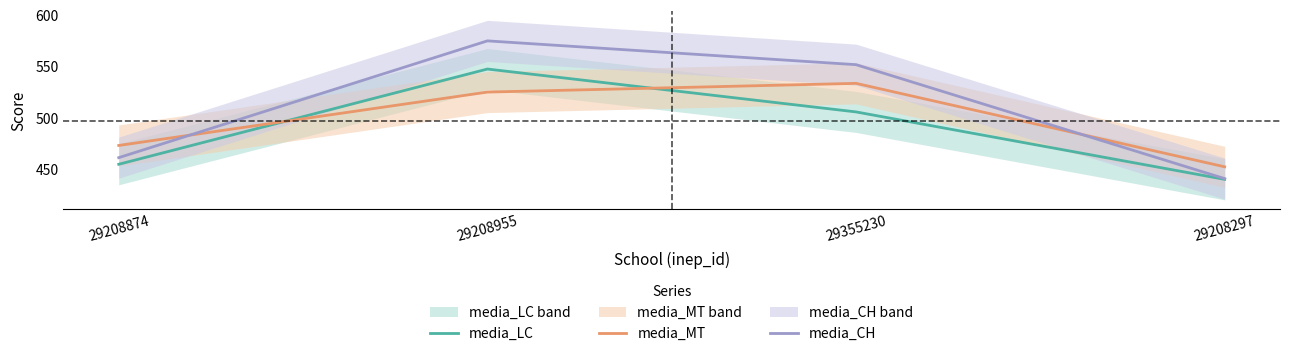

At which label is media_MT closest to 492?

29208874